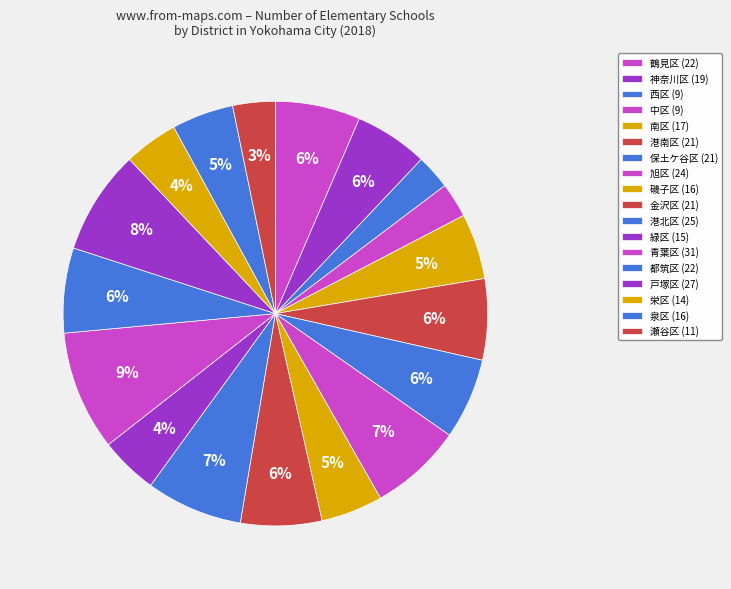

Count the number of slices in the pie.

18